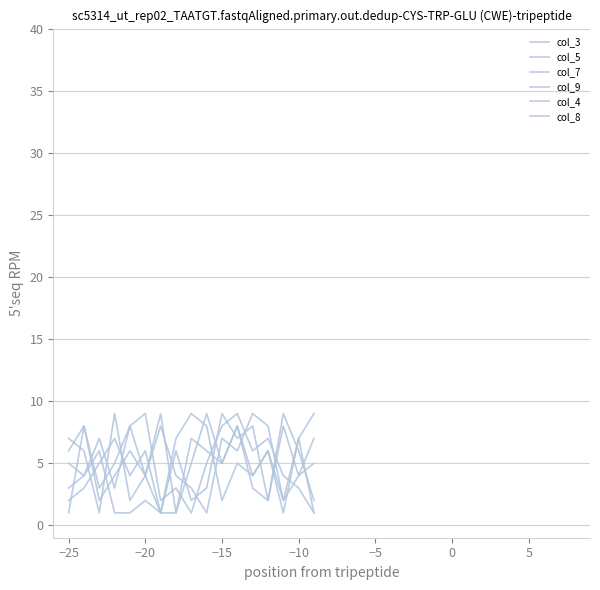

How many lines are shown in the chart?

6